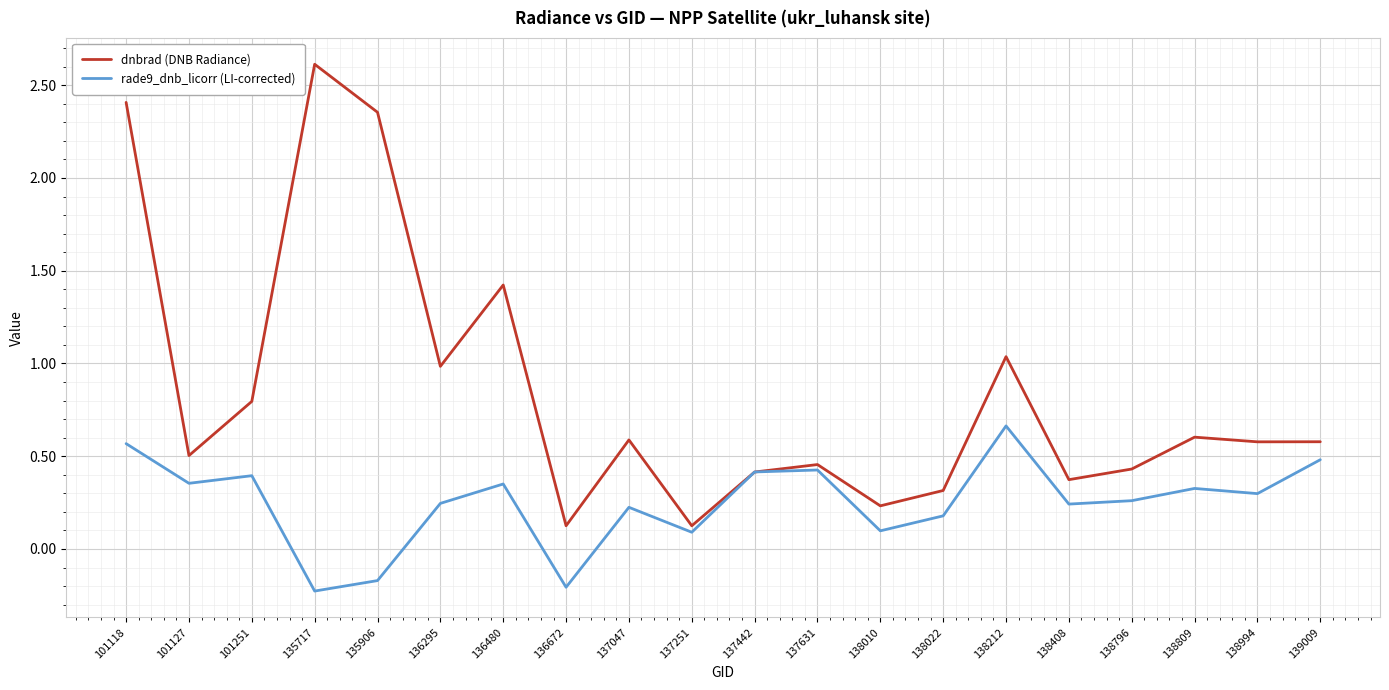

At which category is the sum across all series the highest?

101118